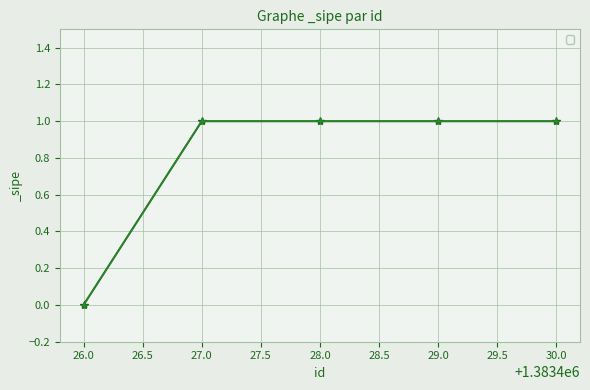

Is this an area chart (filled region under the line)?

No